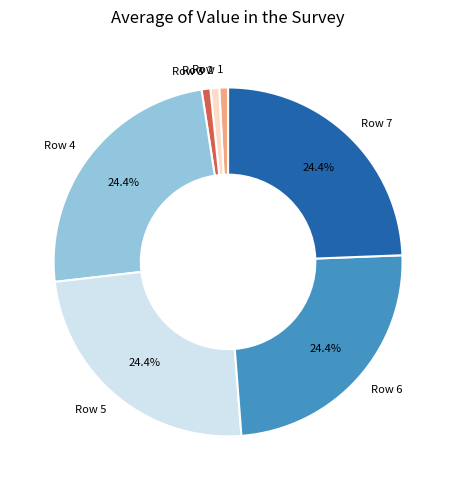

Is there any slice that represents more than half of the pie?

No